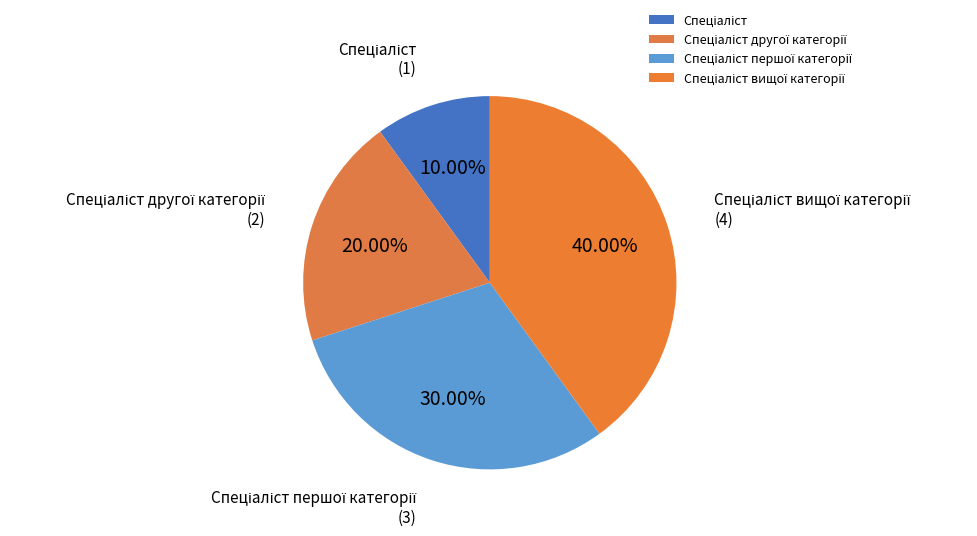

To the nearest percent, what is the average slice percentage?

25%